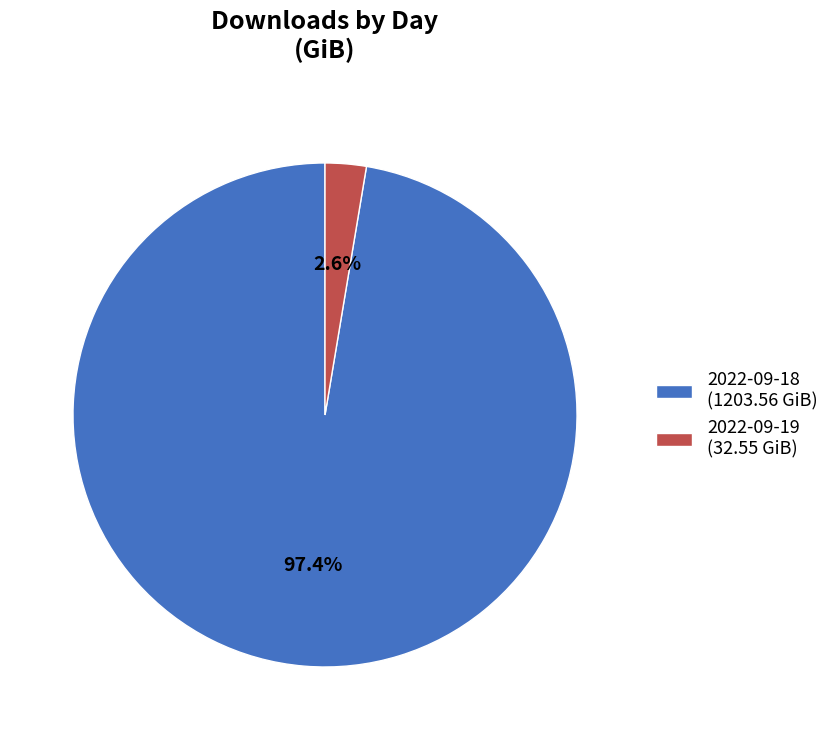

How much of the chart is everything except 2022-09-18?

2.6%